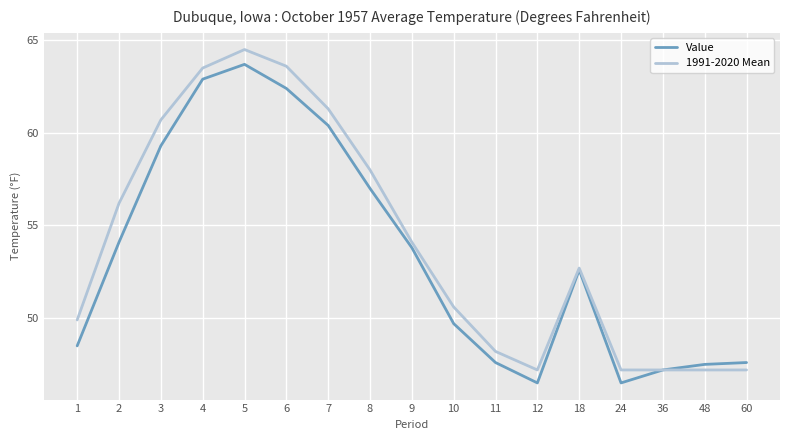

What is the difference between the maximum and minimum values in the 1991-2020 Mean series?

17.3